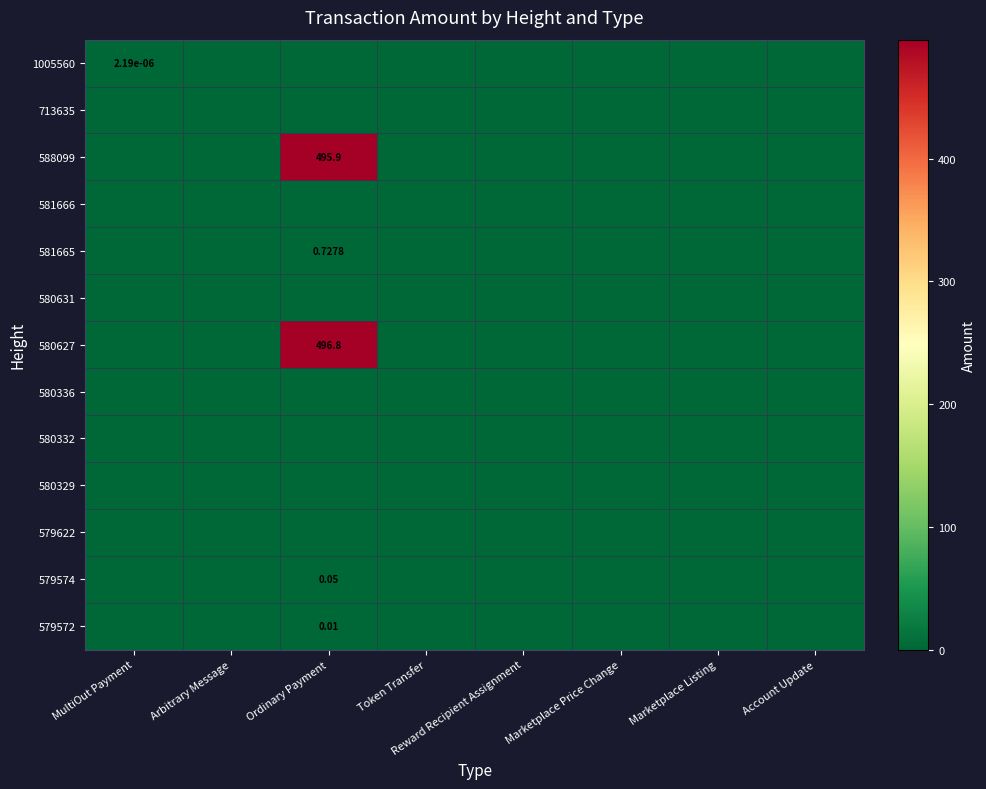

What is the sum of all 579574 values?

0.1